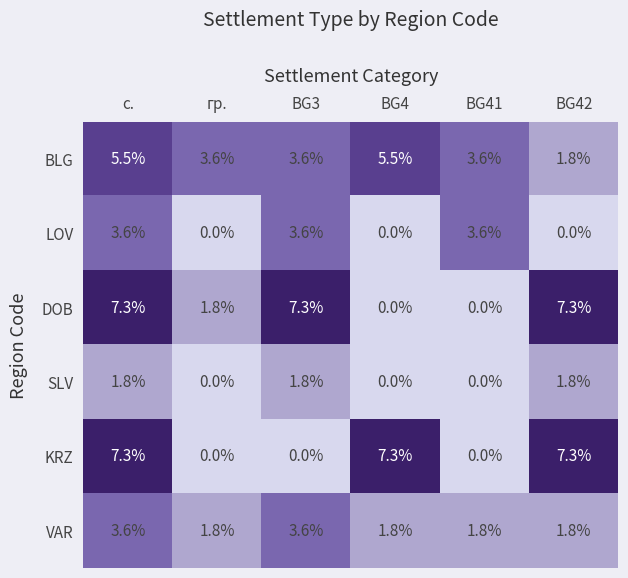

At which category is the sum across all series the highest?

с.